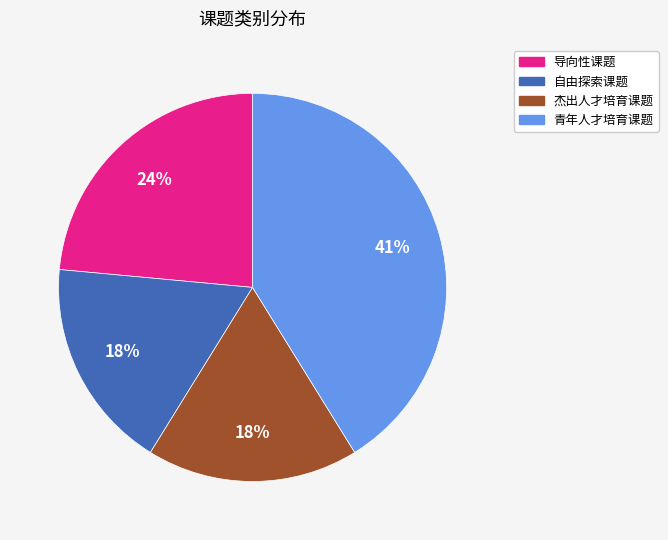

Is the sum of 导向性课题 and 杰出人才培育课题 greater than half?

No